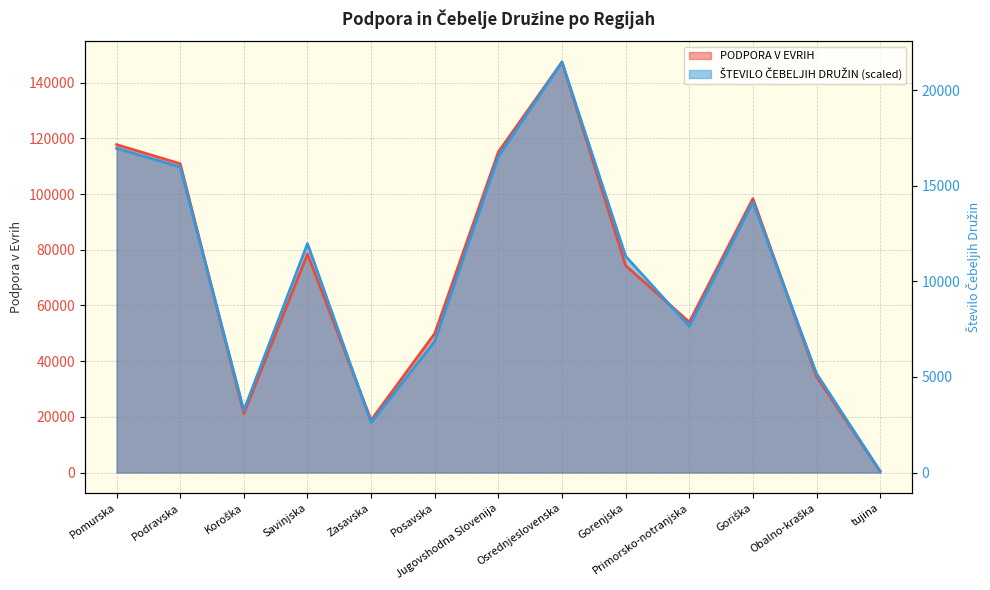

At which label does ŠTEVILO ČEBELJIH DRUŽIN reach its minimum?

tujina